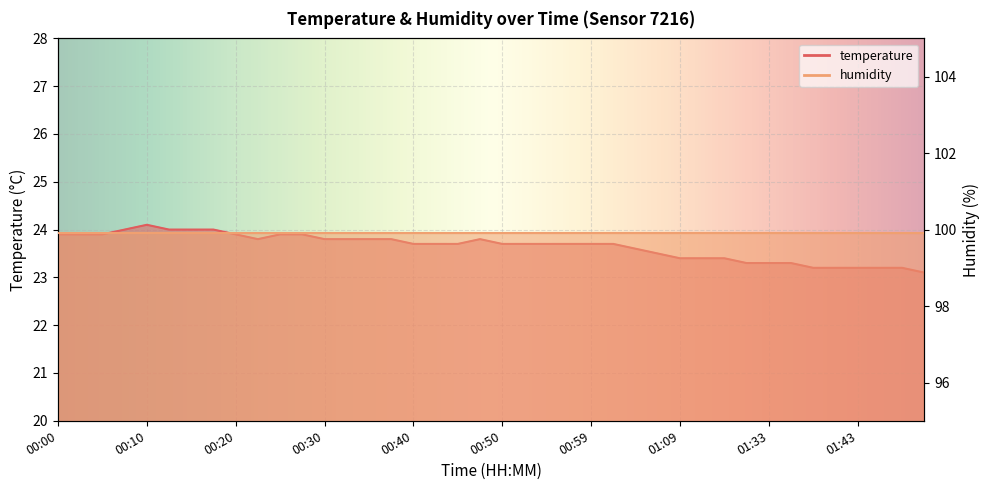

How many interior local peaks (higher than both neighbors) does the data have?

2